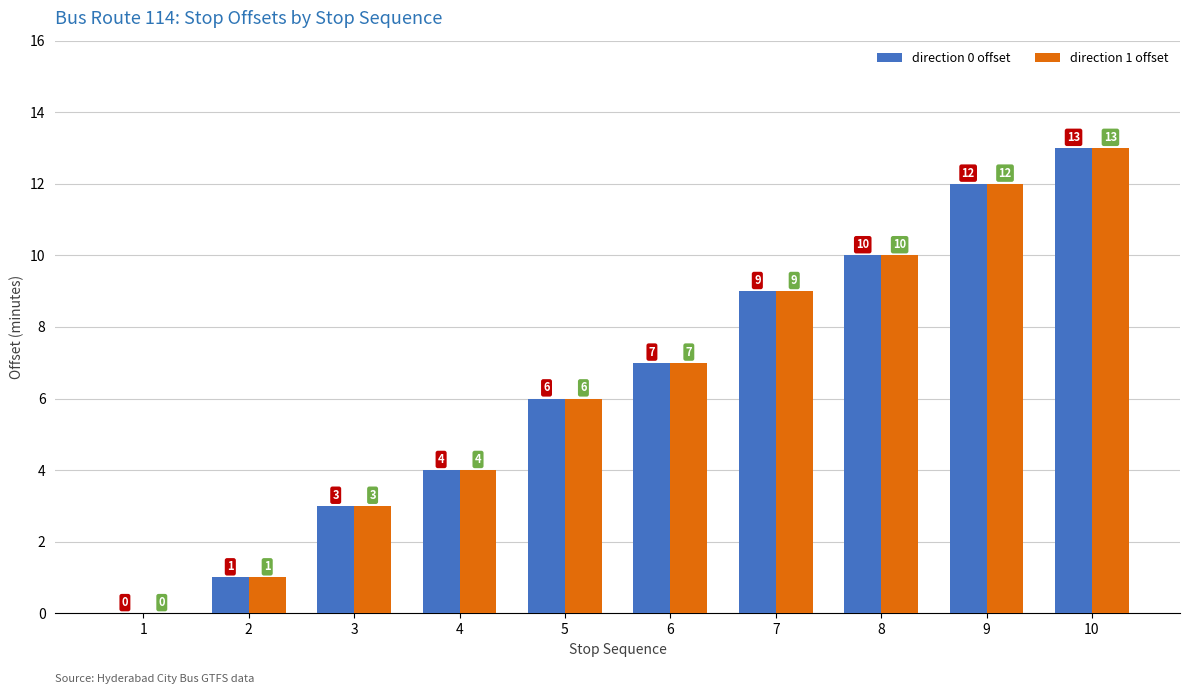

What value does the direction 0 offset series have at 4, to the nearest 5?

5